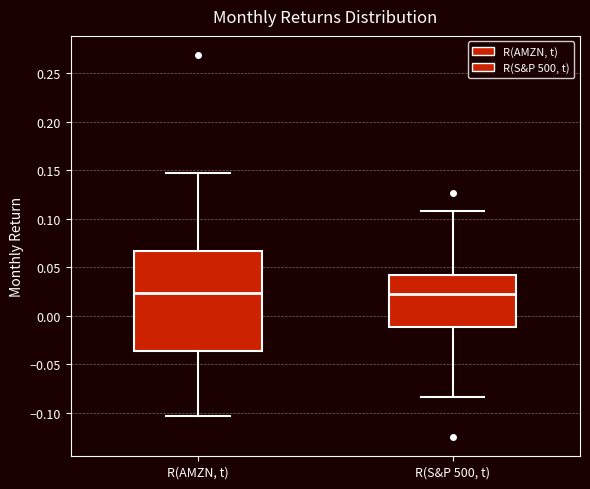

Reading left to right, transcribe this box plot: for each box, give where its median line is, the range the box spans, and where its two whiskers end, as read against the y-axis. The values are not printed on the chart, so give them approximately, as read against the axis.

R(AMZN, t): median 0.025, box -0.035 to 0.065, whiskers -0.105 to 0.145
R(S&P 500, t): median 0.020, box -0.010 to 0.040, whiskers -0.085 to 0.110